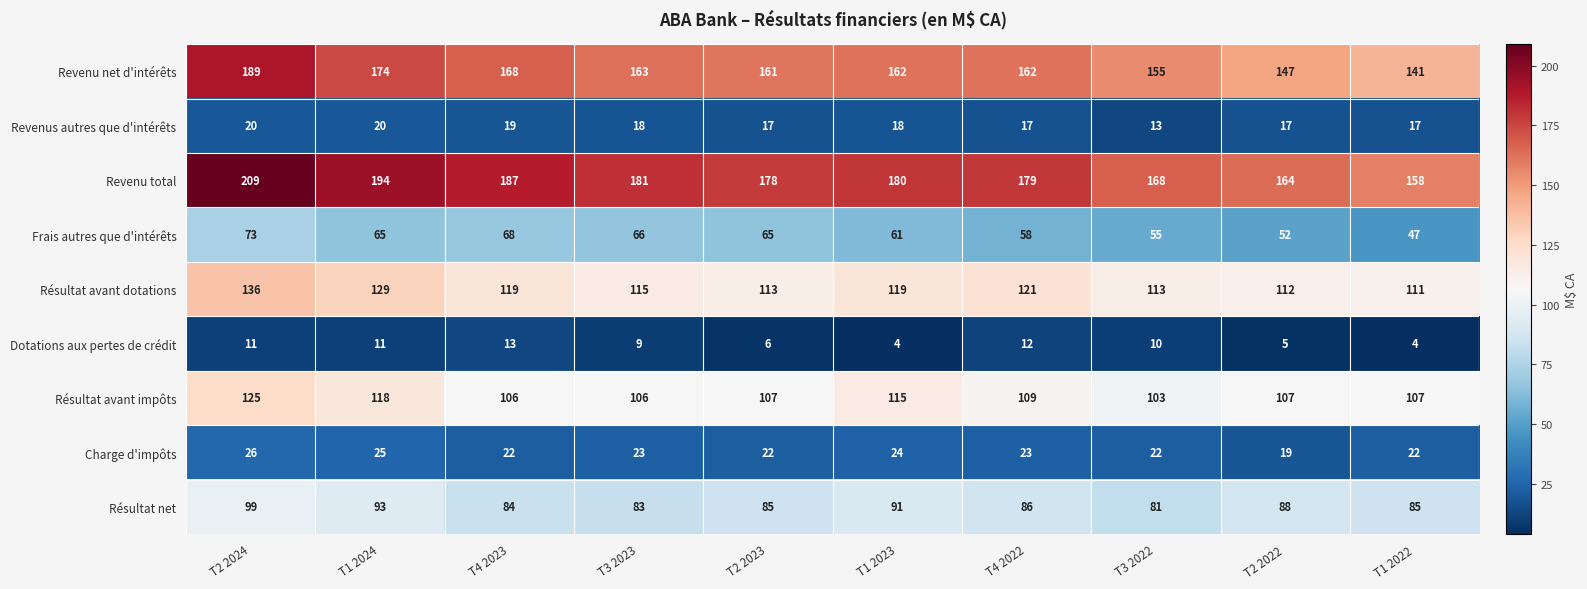

Where is Revenu total nearest to the value 183?

T3 2023